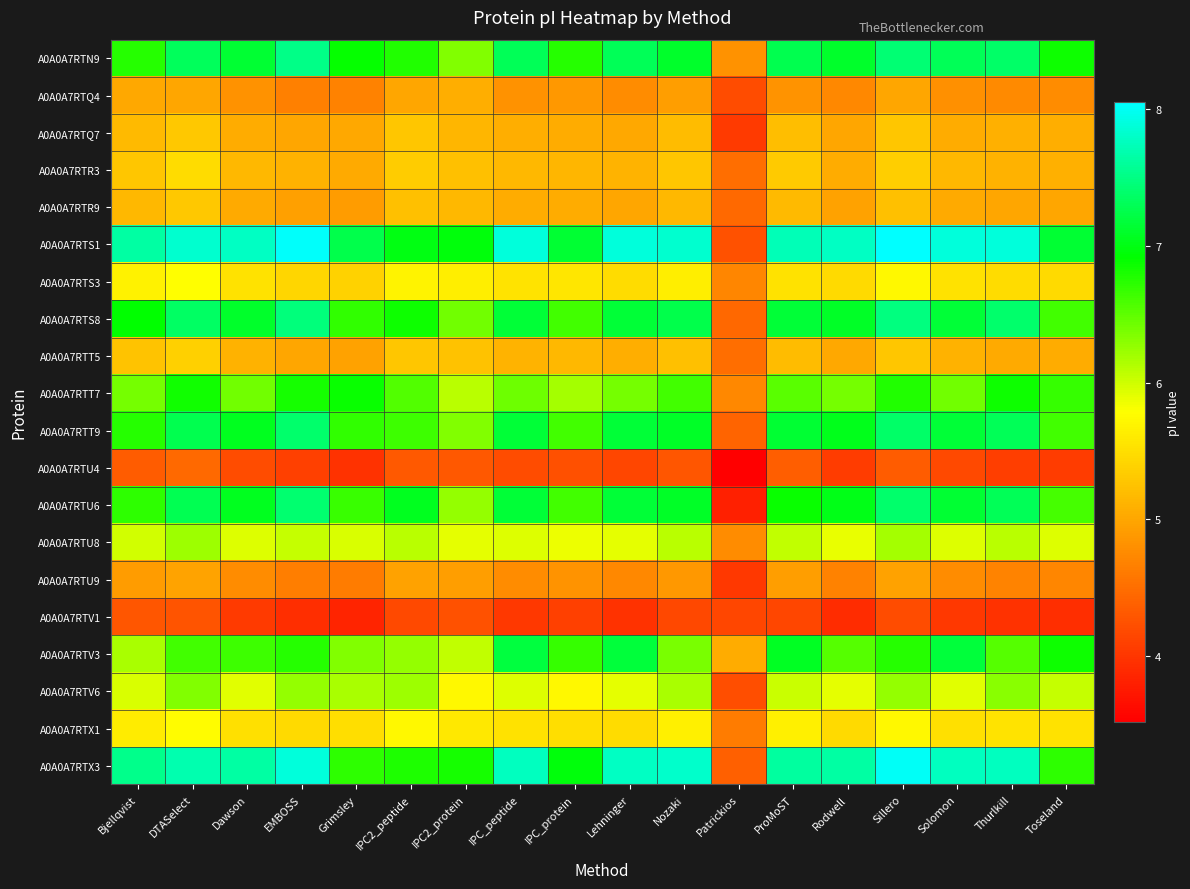

Reading left to right, extract all data points from this chart.

A0A0A7RTN9: Bjellqvist=6.8	DTASelect=7.3	Dawson=7.1	EMBOSS=7.5	Grimsley=6.9	IPC2_peptide=6.8	IPC2_protein=6.3	IPC_peptide=7.3	IPC_protein=6.8	Lehninger=7.3	Nozaki=7.1	Patrickios=4.8	ProMoST=7.3	Rodwell=7.1	Sillero=7.4	Solomon=7.3	Thurlkill=7.4	Toseland=6.9
A0A0A7RTQ4: Bjellqvist=5.0	DTASelect=5.0	Dawson=4.8	EMBOSS=4.7	Grimsley=4.7	IPC2_peptide=5.0	IPC2_protein=5.1	IPC_peptide=4.8	IPC_protein=4.9	Lehninger=4.8	Nozaki=4.9	Patrickios=4.2	ProMoST=4.8	Rodwell=4.7	Sillero=5.0	Solomon=4.8	Thurlkill=4.7	Toseland=4.8
A0A0A7RTQ7: Bjellqvist=5.2	DTASelect=5.3	Dawson=5.1	EMBOSS=5.0	Grimsley=5.0	IPC2_peptide=5.3	IPC2_protein=5.1	IPC_peptide=5.1	IPC_protein=5.0	Lehninger=5.0	Nozaki=5.2	Patrickios=4.0	ProMoST=5.2	Rodwell=5.0	Sillero=5.3	Solomon=5.1	Thurlkill=5.1	Toseland=5.1
A0A0A7RTR3: Bjellqvist=5.3	DTASelect=5.5	Dawson=5.2	EMBOSS=5.1	Grimsley=5.0	IPC2_peptide=5.3	IPC2_protein=5.2	IPC_peptide=5.2	IPC_protein=5.1	Lehninger=5.1	Nozaki=5.3	Patrickios=4.5	ProMoST=5.3	Rodwell=5.1	Sillero=5.3	Solomon=5.2	Thurlkill=5.1	Toseland=5.1
A0A0A7RTR9: Bjellqvist=5.2	DTASelect=5.3	Dawson=5.0	EMBOSS=4.9	Grimsley=4.9	IPC2_peptide=5.2	IPC2_protein=5.2	IPC_peptide=5.0	IPC_protein=5.0	Lehninger=5.0	Nozaki=5.2	Patrickios=4.5	ProMoST=5.2	Rodwell=5.0	Sillero=5.2	Solomon=5.0	Thurlkill=5.0	Toseland=5.0
A0A0A7RTS1: Bjellqvist=7.6	DTASelect=7.8	Dawson=7.8	EMBOSS=8.0	Grimsley=7.2	IPC2_peptide=7.0	IPC2_protein=7.0	IPC_peptide=7.9	IPC_protein=7.1	Lehninger=7.9	Nozaki=7.8	Patrickios=4.3	ProMoST=7.7	Rodwell=7.8	Sillero=8.1	Solomon=7.9	Thurlkill=7.9	Toseland=7.1
A0A0A7RTS3: Bjellqvist=5.7	DTASelect=5.8	Dawson=5.5	EMBOSS=5.4	Grimsley=5.4	IPC2_peptide=5.7	IPC2_protein=5.6	IPC_peptide=5.5	IPC_protein=5.6	Lehninger=5.5	Nozaki=5.6	Patrickios=4.7	ProMoST=5.5	Rodwell=5.4	Sillero=5.7	Solomon=5.5	Thurlkill=5.5	Toseland=5.5
A0A0A7RTS8: Bjellqvist=6.9	DTASelect=7.4	Dawson=7.1	EMBOSS=7.5	Grimsley=6.7	IPC2_peptide=6.9	IPC2_protein=6.4	IPC_peptide=7.2	IPC_protein=6.6	Lehninger=7.2	Nozaki=7.2	Patrickios=4.4	ProMoST=7.2	Rodwell=7.1	Sillero=7.5	Solomon=7.2	Thurlkill=7.4	Toseland=6.6
A0A0A7RTT5: Bjellqvist=5.3	DTASelect=5.4	Dawson=5.1	EMBOSS=5.0	Grimsley=5.0	IPC2_peptide=5.3	IPC2_protein=5.2	IPC_peptide=5.1	IPC_protein=5.2	Lehninger=5.1	Nozaki=5.2	Patrickios=4.5	ProMoST=5.2	Rodwell=5.0	Sillero=5.3	Solomon=5.1	Thurlkill=5.0	Toseland=5.0
A0A0A7RTT7: Bjellqvist=6.4	DTASelect=6.8	Dawson=6.4	EMBOSS=6.8	Grimsley=6.9	IPC2_peptide=6.5	IPC2_protein=6.1	IPC_peptide=6.4	IPC_protein=6.2	Lehninger=6.4	Nozaki=6.6	Patrickios=4.7	ProMoST=6.5	Rodwell=6.4	Sillero=6.8	Solomon=6.4	Thurlkill=6.9	Toseland=6.7
A0A0A7RTT9: Bjellqvist=6.8	DTASelect=7.3	Dawson=7.1	EMBOSS=7.4	Grimsley=6.7	IPC2_peptide=6.6	IPC2_protein=6.3	IPC_peptide=7.2	IPC_protein=6.6	Lehninger=7.2	Nozaki=7.1	Patrickios=4.4	ProMoST=7.1	Rodwell=7.0	Sillero=7.4	Solomon=7.2	Thurlkill=7.3	Toseland=6.6
A0A0A7RTU4: Bjellqvist=4.3	DTASelect=4.5	Dawson=4.2	EMBOSS=4.1	Grimsley=4.0	IPC2_peptide=4.3	IPC2_protein=4.3	IPC_peptide=4.2	IPC_protein=4.2	Lehninger=4.1	Nozaki=4.3	Patrickios=3.5	ProMoST=4.4	Rodwell=4.1	Sillero=4.3	Solomon=4.2	Thurlkill=4.1	Toseland=4.0
A0A0A7RTU6: Bjellqvist=6.7	DTASelect=7.3	Dawson=7.0	EMBOSS=7.4	Grimsley=6.7	IPC2_peptide=7.0	IPC2_protein=6.2	IPC_peptide=7.2	IPC_protein=6.6	Lehninger=7.2	Nozaki=7.1	Patrickios=3.8	ProMoST=6.9	Rodwell=7.0	Sillero=7.4	Solomon=7.1	Thurlkill=7.3	Toseland=6.6
A0A0A7RTU8: Bjellqvist=6.0	DTASelect=6.2	Dawson=5.9	EMBOSS=6.0	Grimsley=6.0	IPC2_peptide=6.1	IPC2_protein=5.9	IPC_peptide=5.9	IPC_protein=5.9	Lehninger=5.9	Nozaki=6.1	Patrickios=4.8	ProMoST=6.1	Rodwell=5.9	Sillero=6.2	Solomon=5.9	Thurlkill=6.1	Toseland=5.9
A0A0A7RTU9: Bjellqvist=4.9	DTASelect=5.0	Dawson=4.8	EMBOSS=4.6	Grimsley=4.6	IPC2_peptide=5.0	IPC2_protein=4.9	IPC_peptide=4.8	IPC_protein=4.8	Lehninger=4.7	Nozaki=4.9	Patrickios=4.0	ProMoST=4.9	Rodwell=4.7	Sillero=5.0	Solomon=4.8	Thurlkill=4.7	Toseland=4.7
A0A0A7RTV1: Bjellqvist=4.3	DTASelect=4.3	Dawson=4.0	EMBOSS=3.9	Grimsley=3.8	IPC2_peptide=4.2	IPC2_protein=4.3	IPC_peptide=4.0	IPC_protein=4.1	Lehninger=4.0	Nozaki=4.2	Patrickios=4.1	ProMoST=4.1	Rodwell=3.9	Sillero=4.2	Solomon=4.0	Thurlkill=4.0	Toseland=3.9
A0A0A7RTV3: Bjellqvist=6.2	DTASelect=6.6	Dawson=6.6	EMBOSS=6.8	Grimsley=6.4	IPC2_peptide=6.3	IPC2_protein=6.1	IPC_peptide=7.2	IPC_protein=6.7	Lehninger=7.2	Nozaki=6.4	Patrickios=5.0	ProMoST=7.1	Rodwell=6.5	Sillero=6.8	Solomon=7.2	Thurlkill=6.5	Toseland=6.9
A0A0A7RTV6: Bjellqvist=6.0	DTASelect=6.3	Dawson=5.9	EMBOSS=6.3	Grimsley=6.2	IPC2_peptide=6.2	IPC2_protein=5.7	IPC_peptide=5.9	IPC_protein=5.7	Lehninger=5.9	Nozaki=6.2	Patrickios=4.2	ProMoST=6.0	Rodwell=5.9	Sillero=6.3	Solomon=5.9	Thurlkill=6.3	Toseland=6.0
A0A0A7RTX1: Bjellqvist=5.6	DTASelect=5.8	Dawson=5.5	EMBOSS=5.5	Grimsley=5.5	IPC2_peptide=5.7	IPC2_protein=5.6	IPC_peptide=5.5	IPC_protein=5.5	Lehninger=5.5	Nozaki=5.7	Patrickios=4.6	ProMoST=5.7	Rodwell=5.4	Sillero=5.7	Solomon=5.5	Thurlkill=5.5	Toseland=5.5
A0A0A7RTX3: Bjellqvist=7.5	DTASelect=7.7	Dawson=7.6	EMBOSS=7.9	Grimsley=6.7	IPC2_peptide=6.8	IPC2_protein=6.8	IPC_peptide=7.8	IPC_protein=7.0	Lehninger=7.8	Nozaki=7.8	Patrickios=4.4	ProMoST=7.6	Rodwell=7.6	Sillero=8.0	Solomon=7.8	Thurlkill=7.8	Toseland=6.7